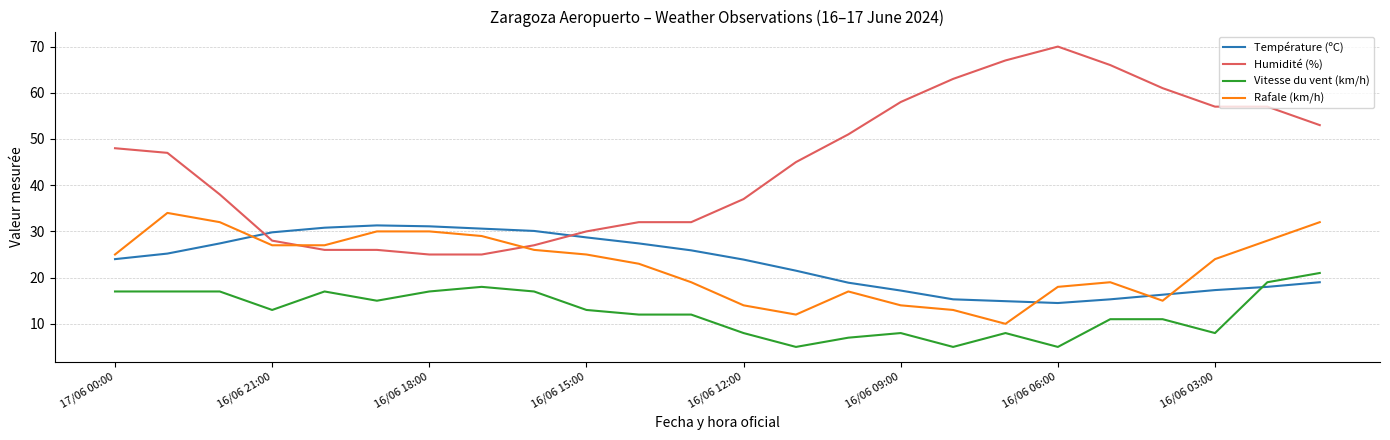

What is the difference between the second highest and minimum values in the Température (ºC) series?

16.6